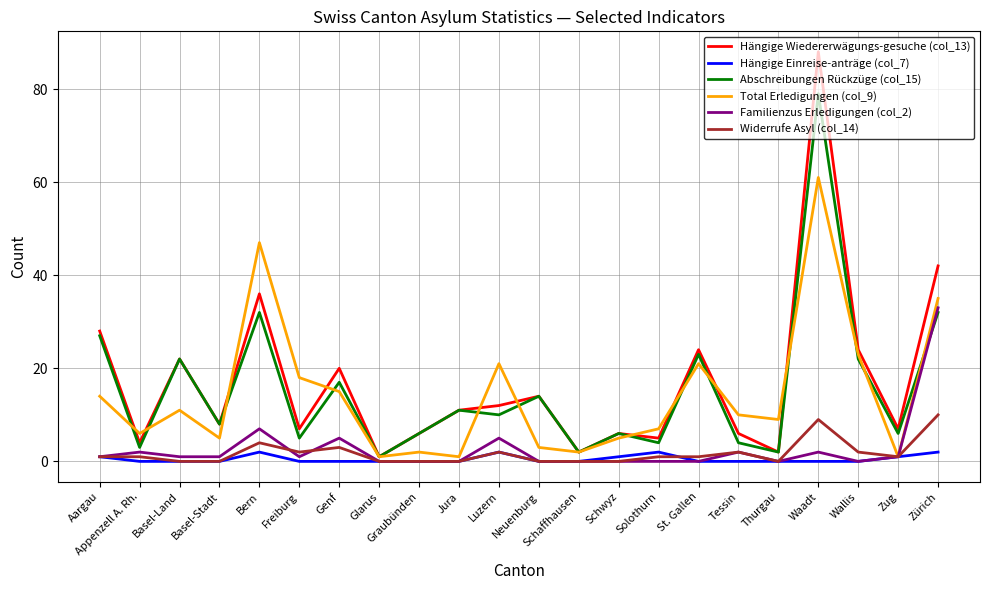

True or false: Hängige Einreise-anträge (col_7) and Hängige Wiedererwägungs-gesuche (col_13) intersect in this chart.

False